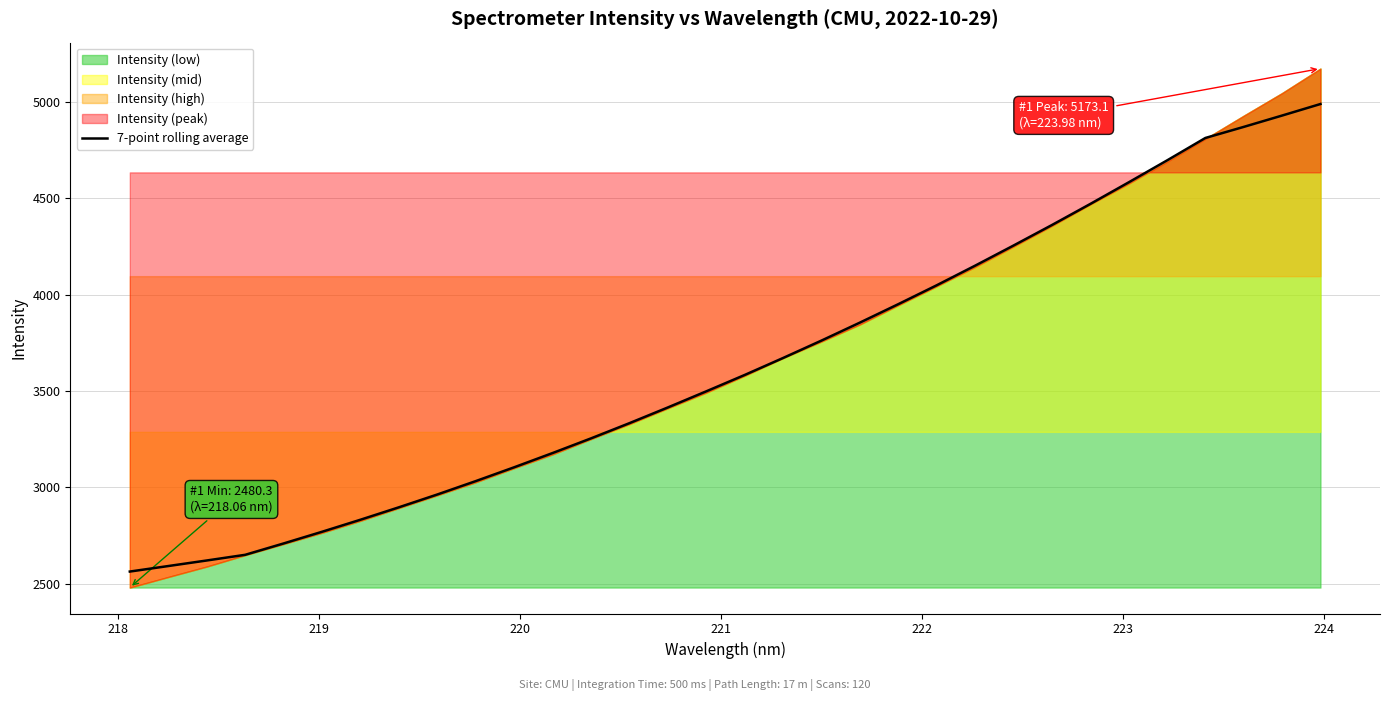

What is the maximum value for 7-point rolling average?

4989.3